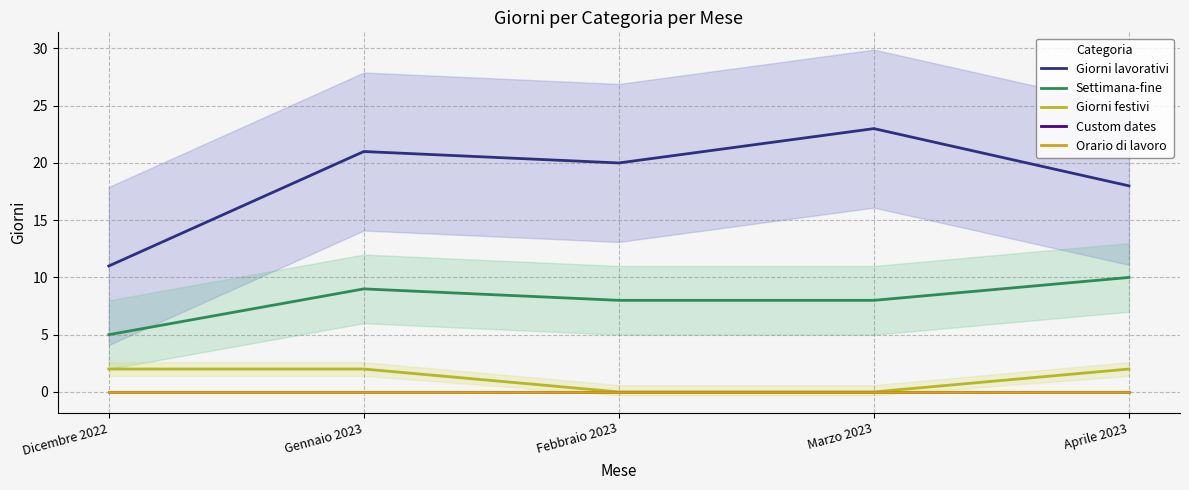

What is the average value of the Settimana-fine series?

8